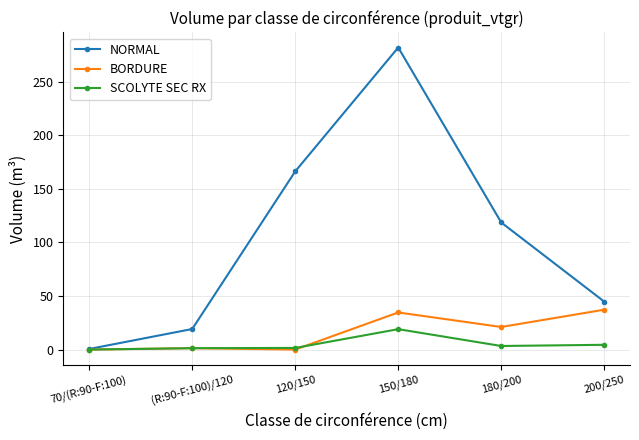

How many values in the NORMAL series are below 118?

3